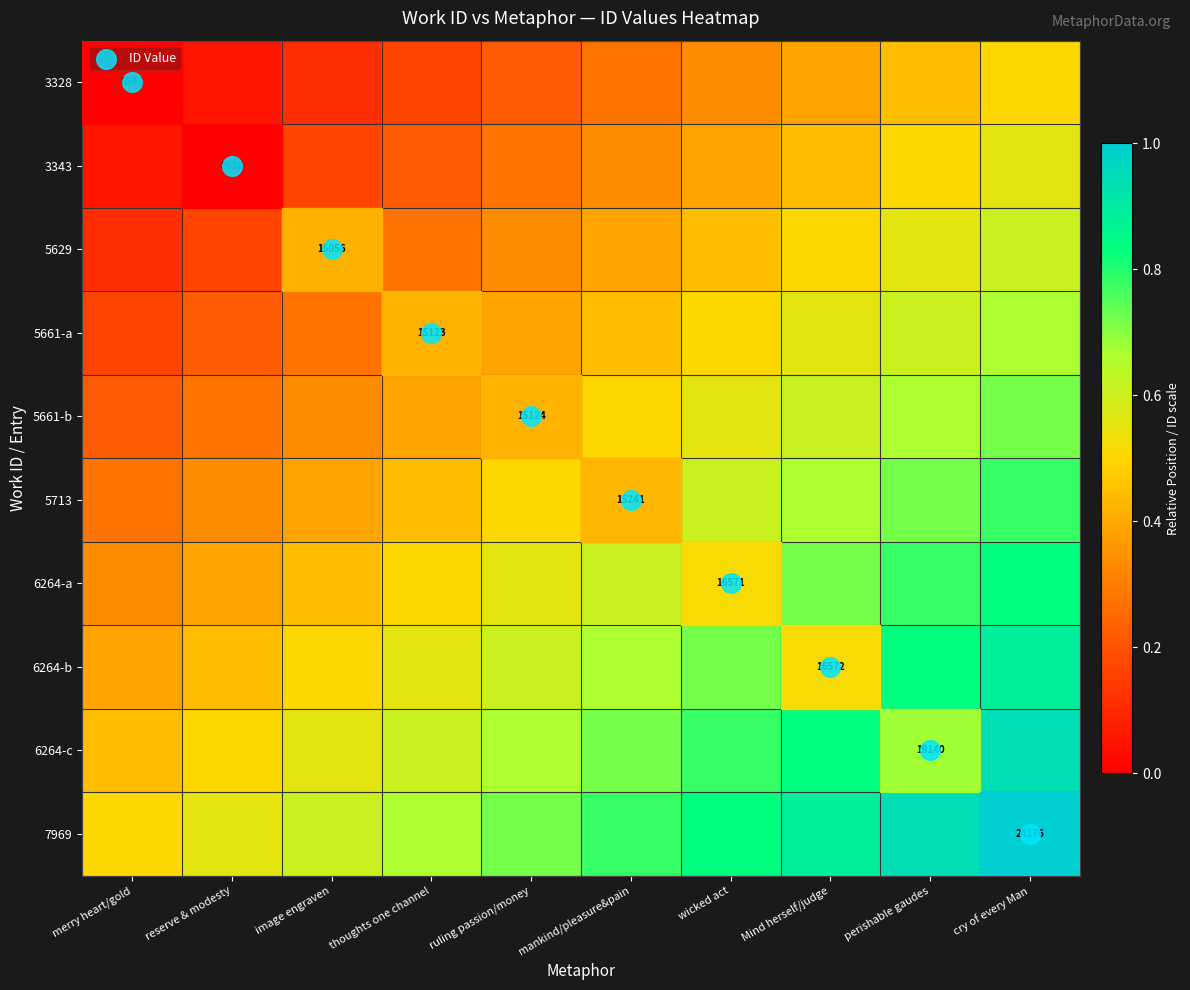

What value does the 6264-b series have at ruling passion/money?

0.6